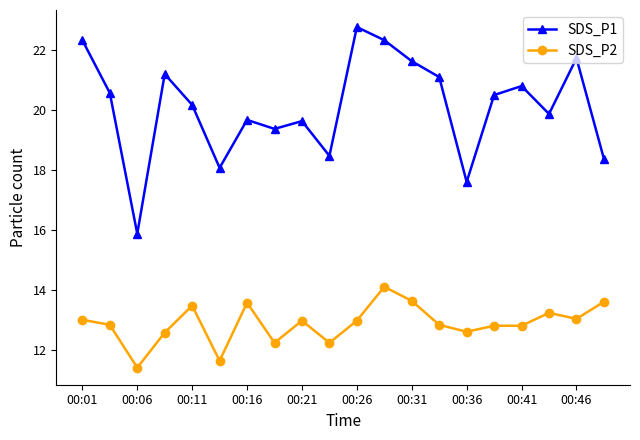

What is the maximum value shown in the chart?

22.8